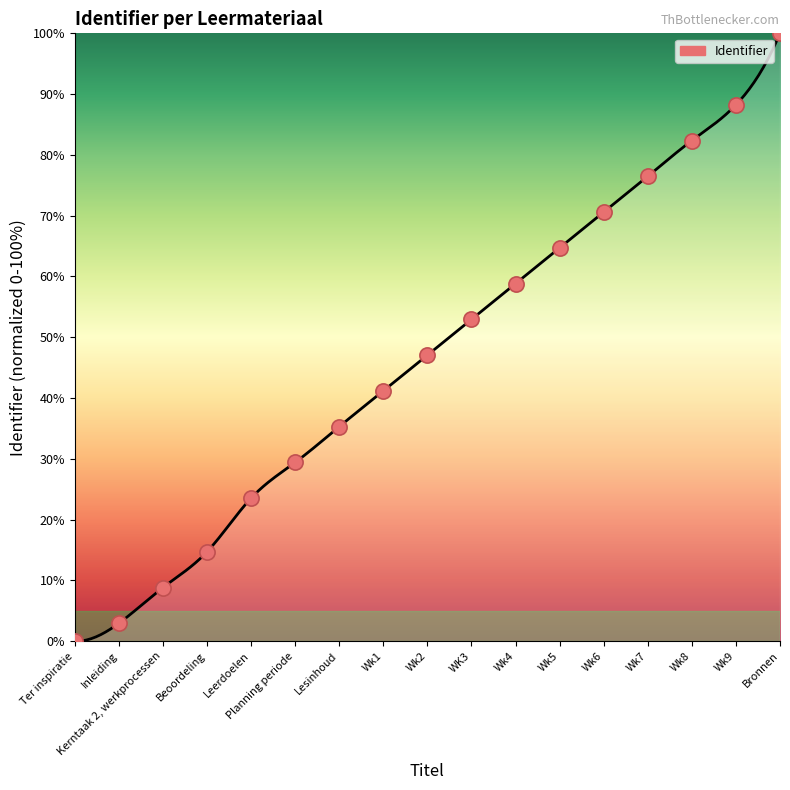

Approximately how many times larger is the value at Wk6 compared to Lesinhoud?

2.0